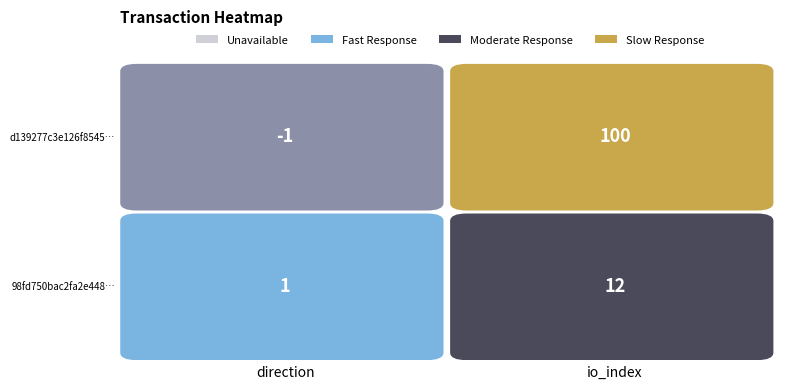

What is the approximate value of 98fd750bac2fa2e4483aac67eb808c036317d12 at 1, to the nearest 10?

10